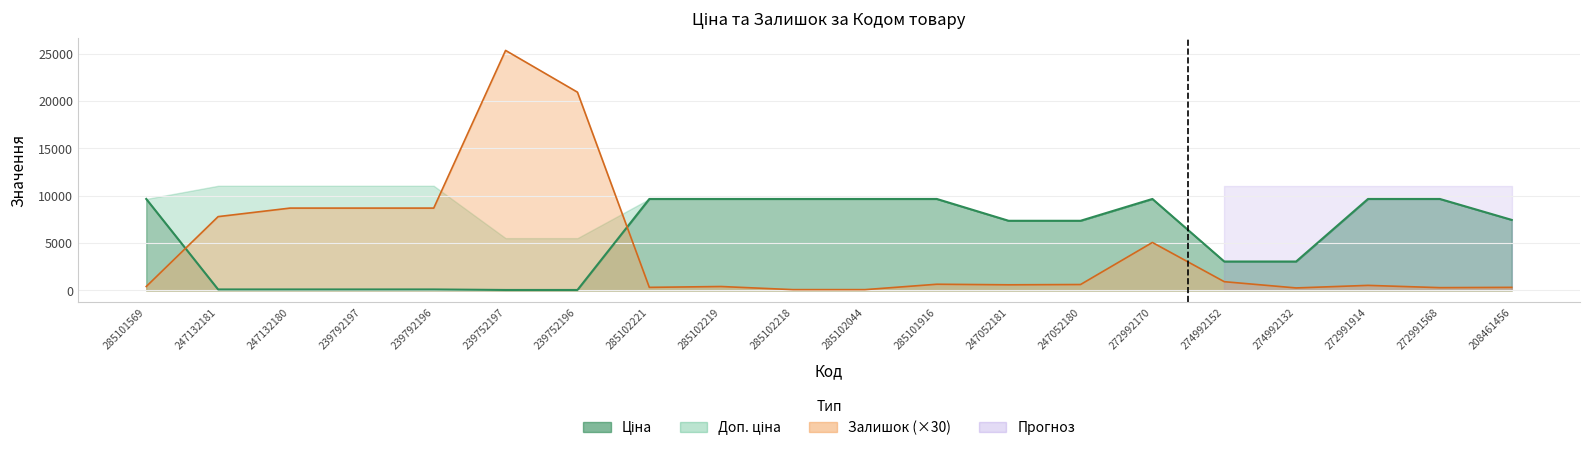

How many intersections are there between Ціна and Залишок?

2